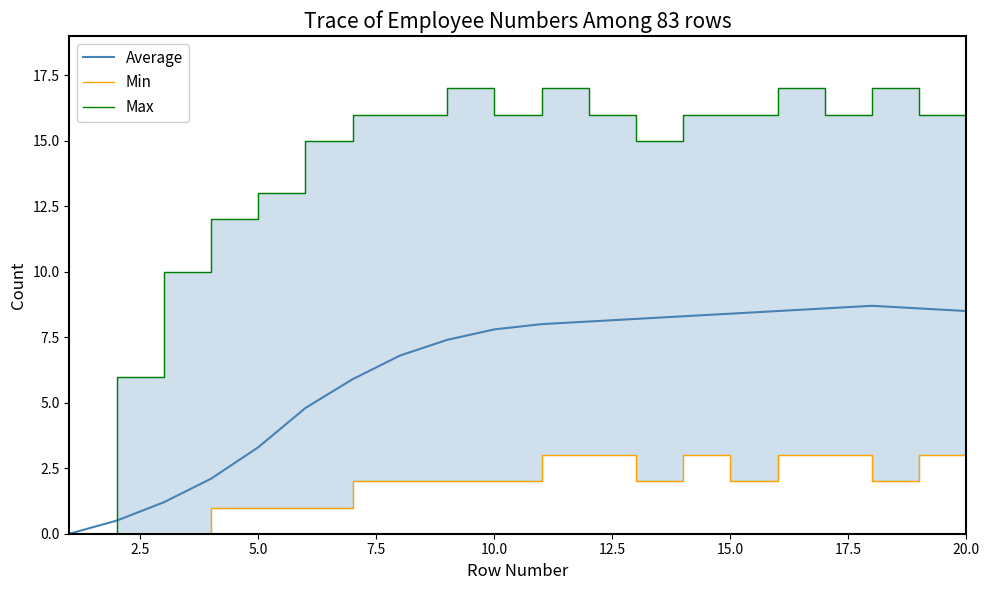

What is the greatest value displayed?

17.0